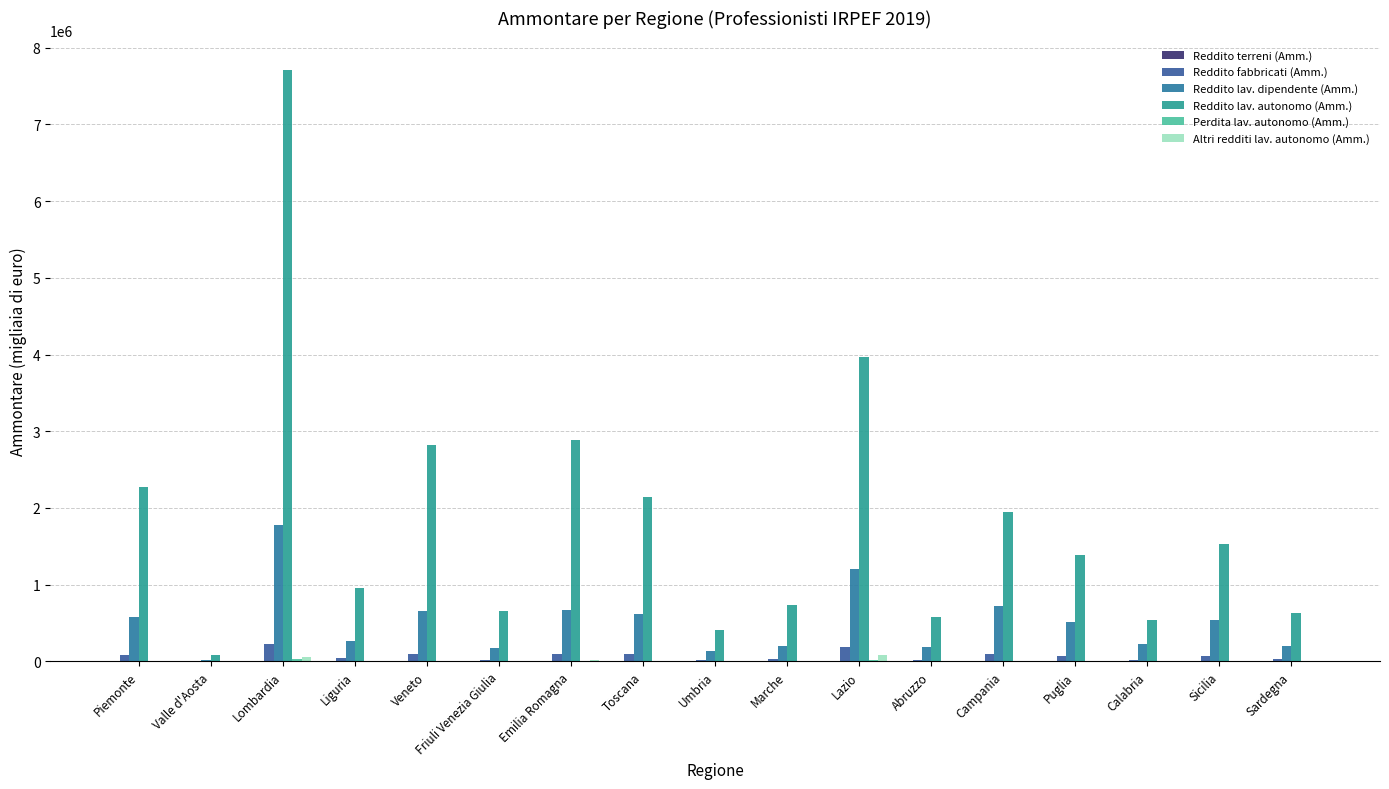

At how many categories does at least one series exceed 1874632?

7